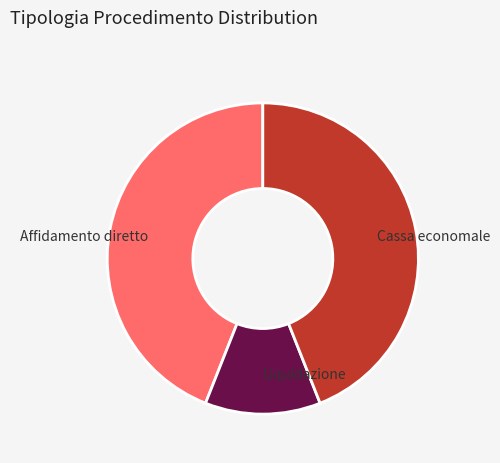

Which slice is the smallest?

Liquidazione